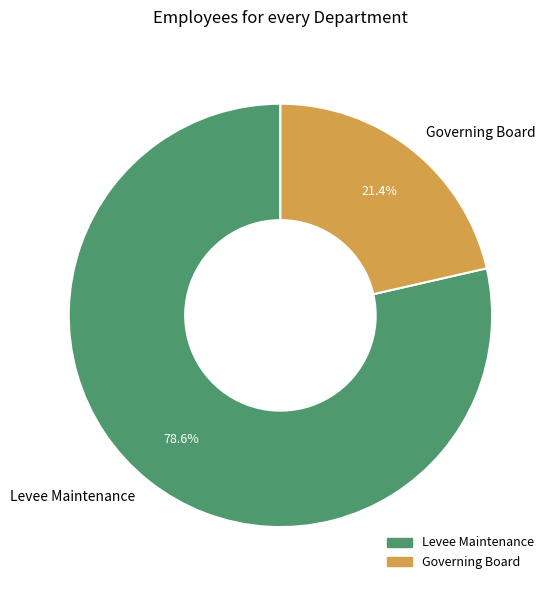

What is the smallest slice in the pie chart?

Governing Board